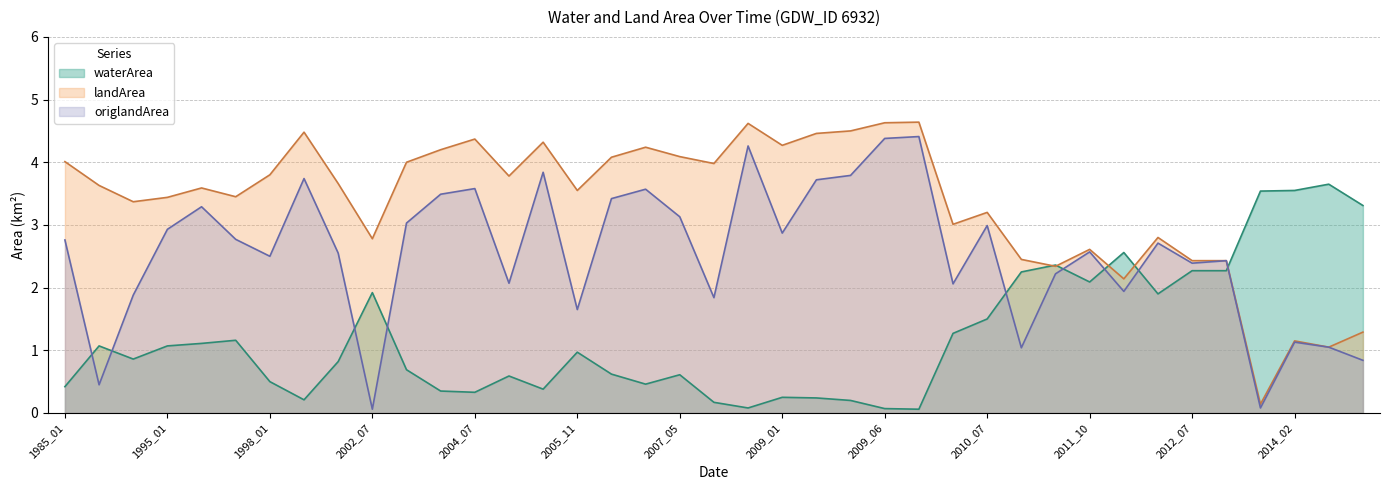

The value of waterArea at 2003_02 is 1.1. True or false?

False